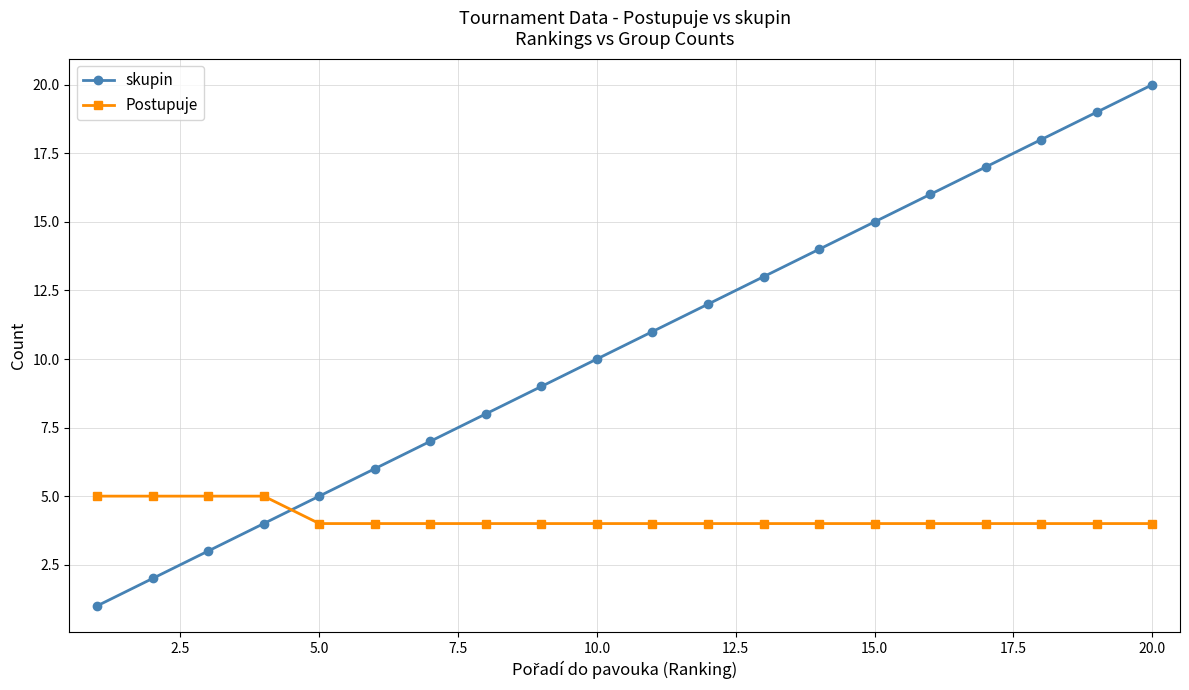

Which series ends up on top after the final intersection of Postupuje and skupin?

skupin